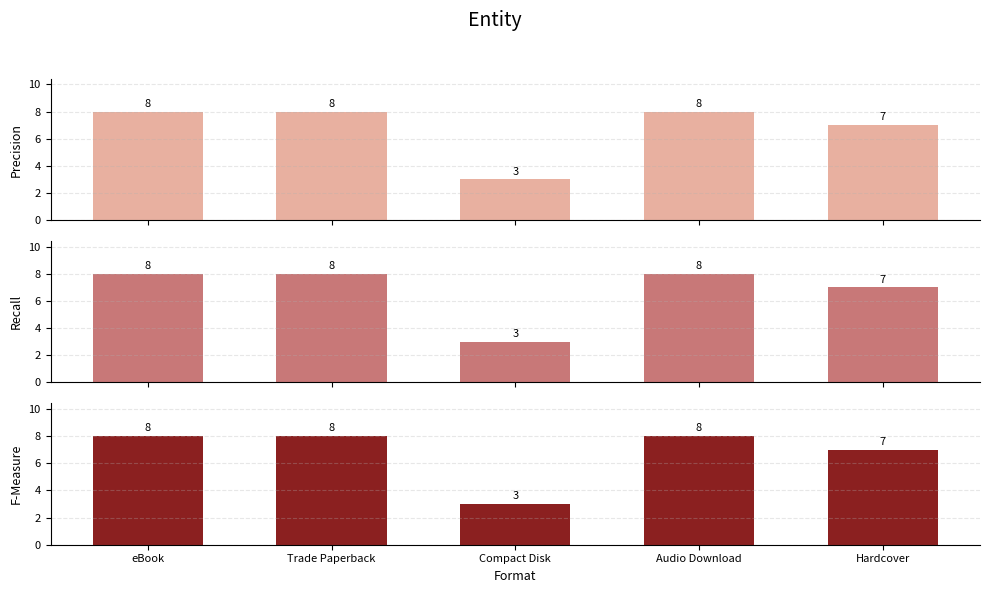

Count the F-Measure values in the range 7 to 8.

4